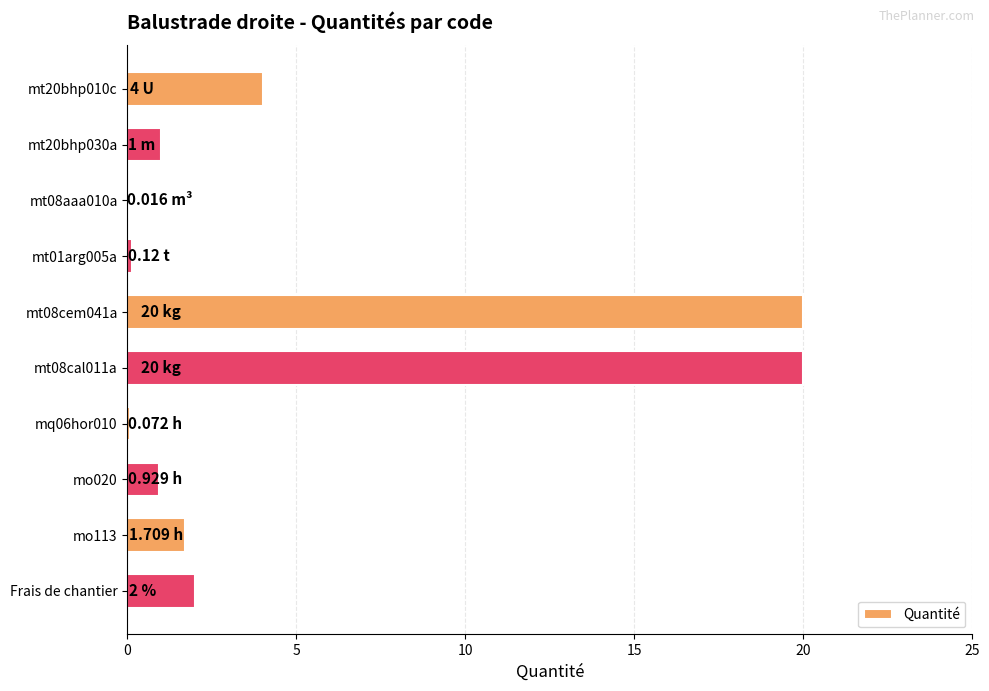

What is the sum of all values?

49.8